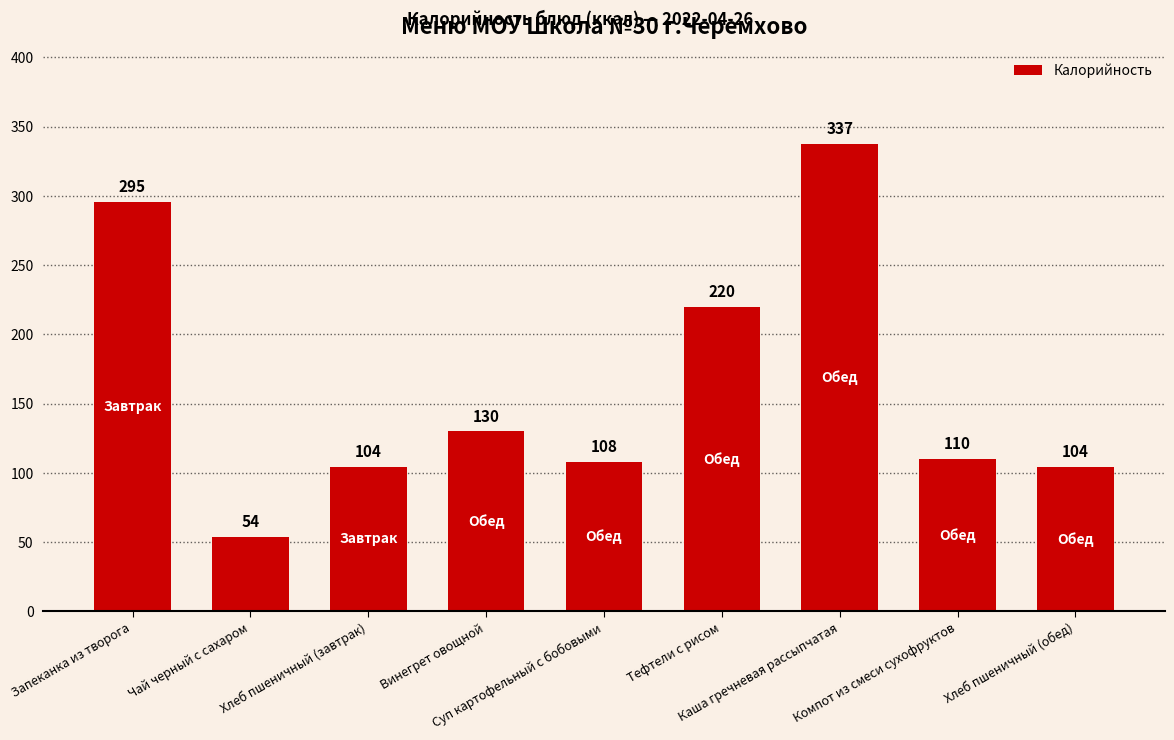

What is the value of the 1st bar from the left?

295.5